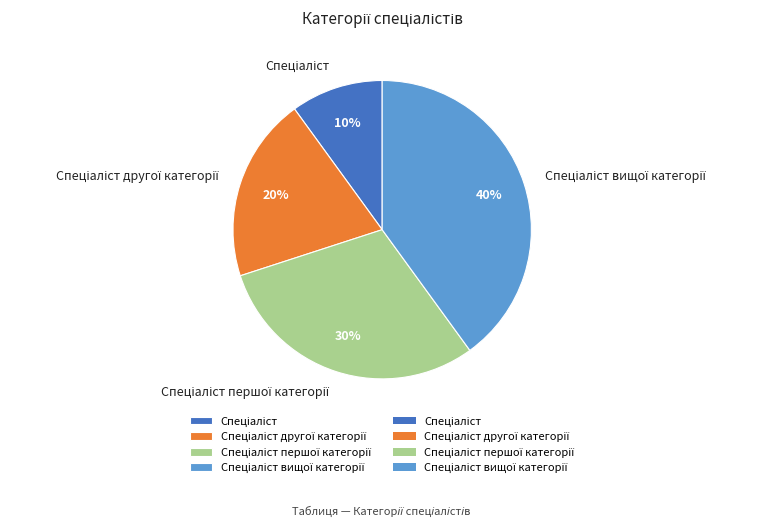

To the nearest percent, what is the average slice percentage?

25%